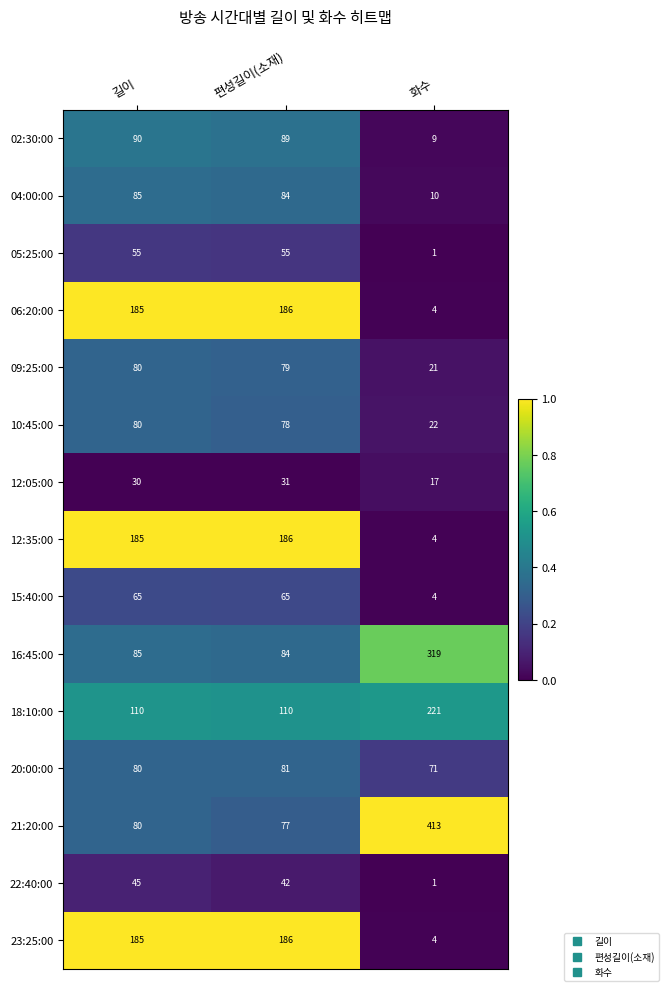

The value of 04:00:00 at 화수 is 4. True or false?

False